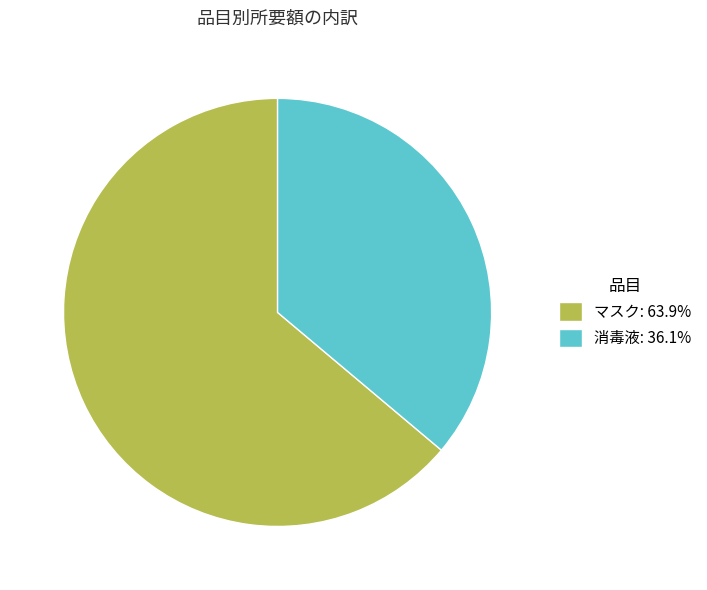

Does マスク: 63.9% account for over 50% of the chart?

Yes